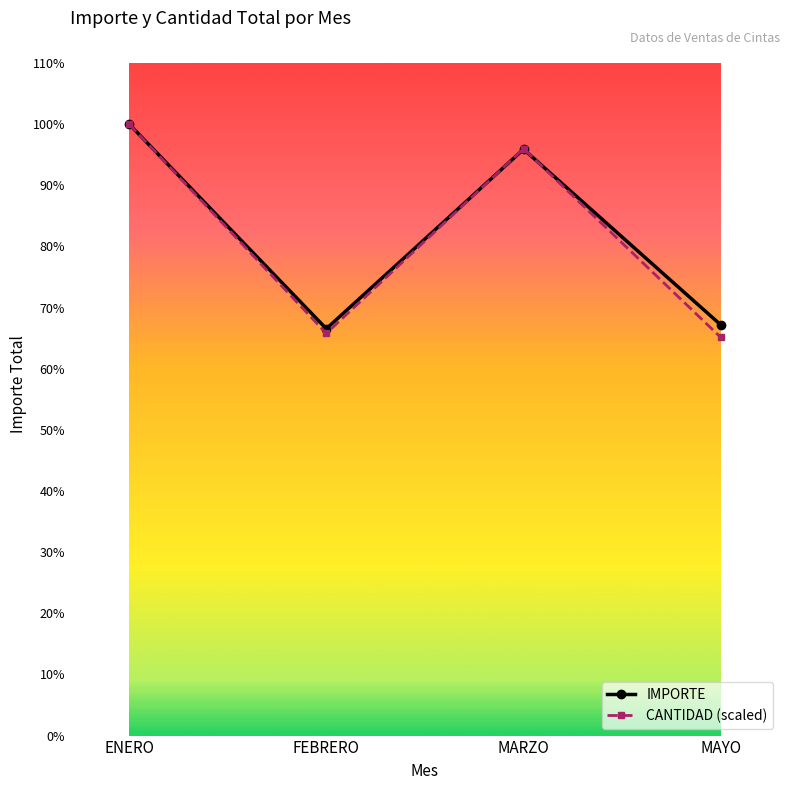

How many interior local peaks does the CANTIDAD (scaled) series have?

1